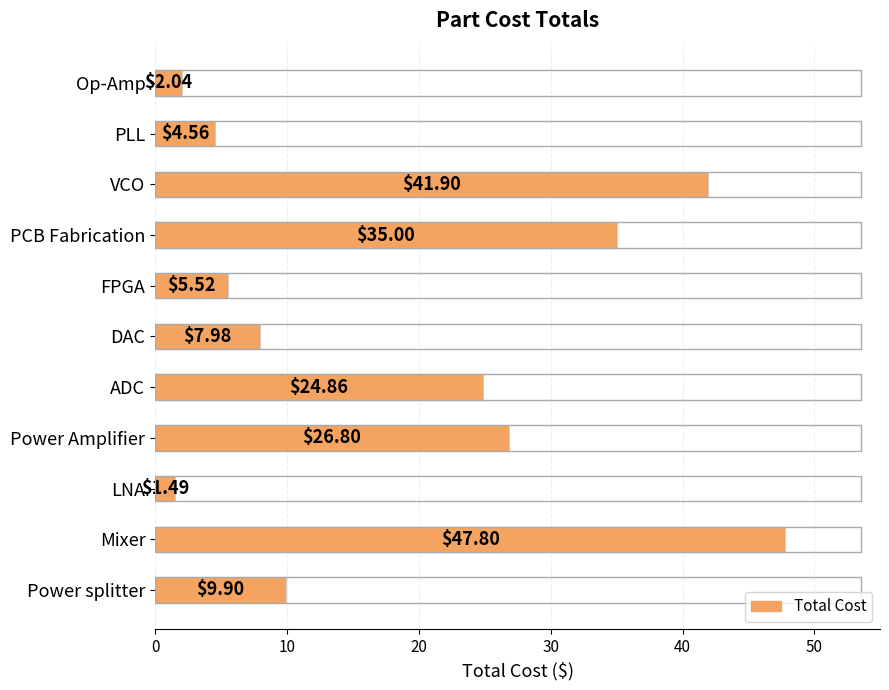

How many values exceed 9?

6